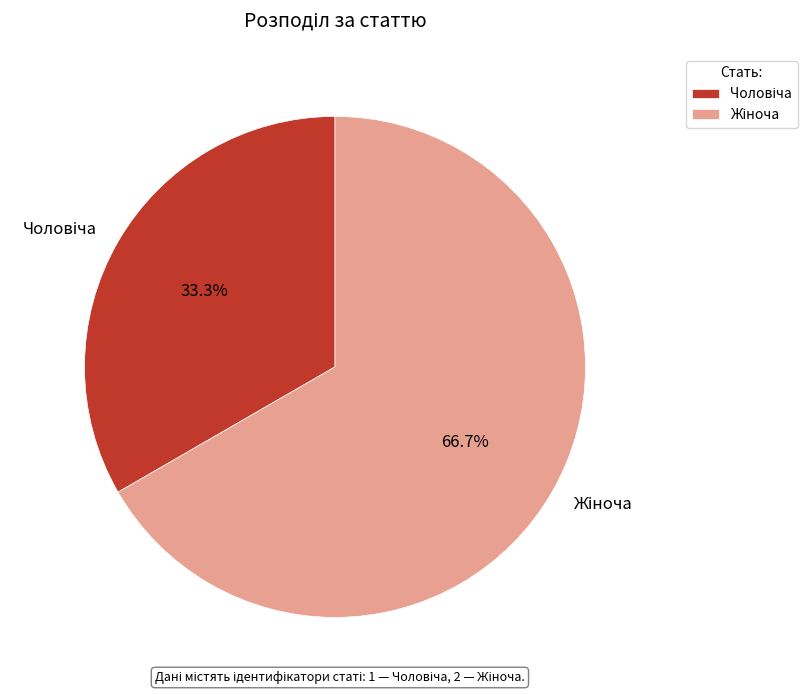

Is there any slice that represents more than half of the pie?

Yes